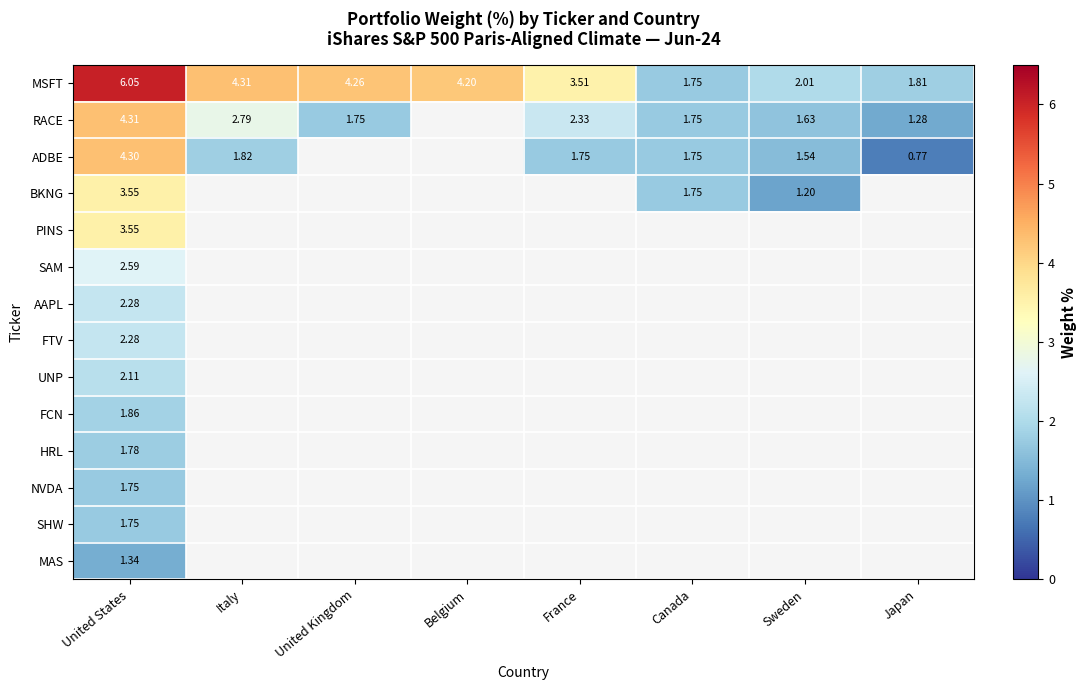

Which category has the highest value in the MSFT series?

United States